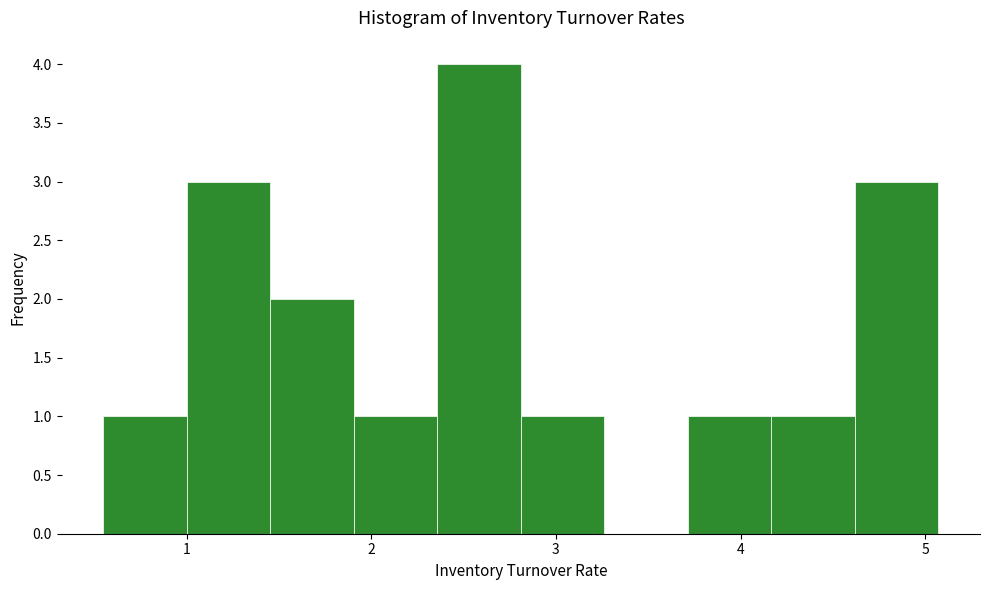

Reading left to right, list every bar in this chart as the range it spans on the x-axis followed by its height. Neither the bar edges nor the heights are printed on the chart, so give them approximately, as read against the axes.

0.6 to 1.0: 1
1.0 to 1.5: 3
1.5 to 1.9: 2
1.9 to 2.4: 1
2.4 to 2.8: 4
2.8 to 3.3: 1
3.3 to 3.7: 0
3.7 to 4.2: 1
4.2 to 4.6: 1
4.6 to 5.1: 3